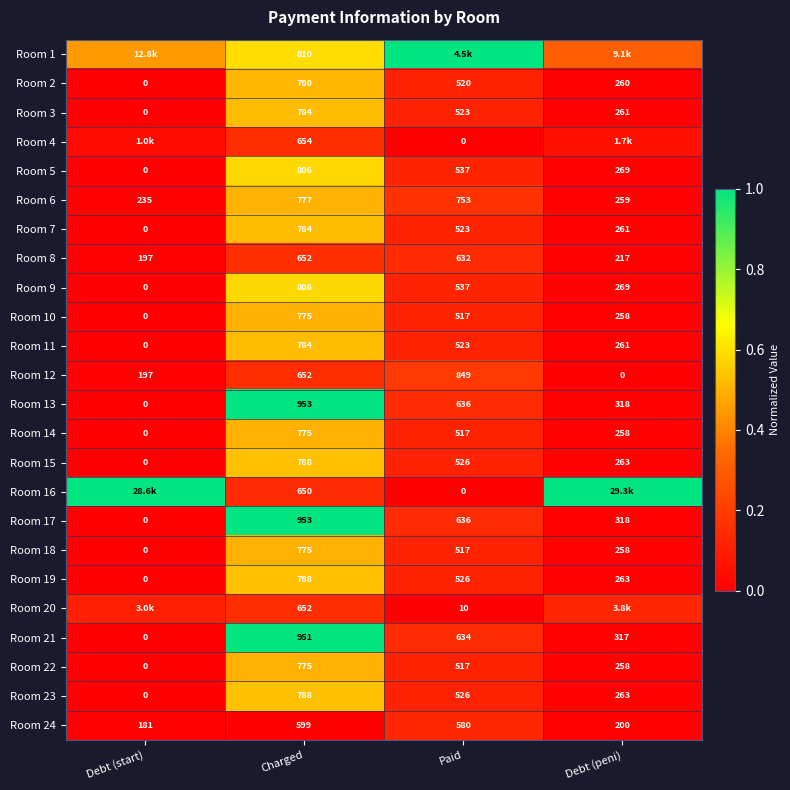

List the labels in order of Room 18 value, smallest first.

Debt (start), Debt (peni), Paid, Charged